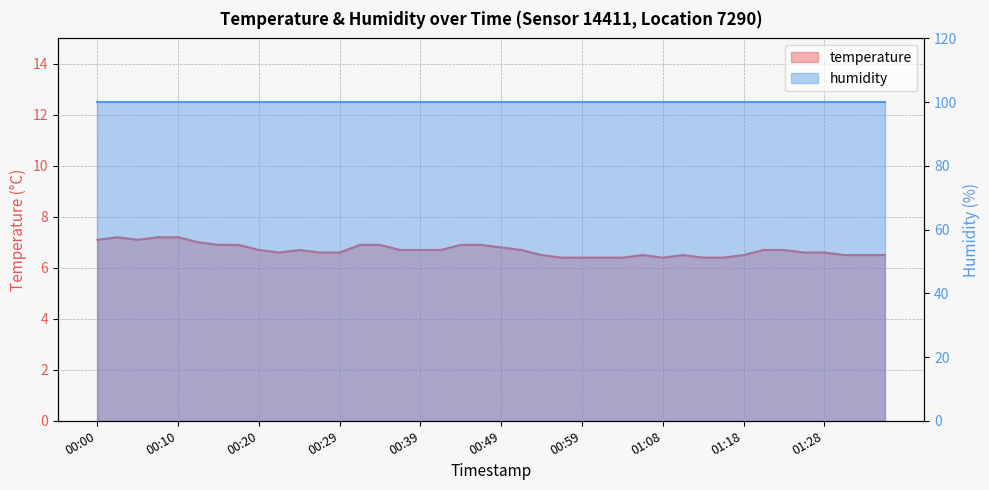

Where is the data nearest to the value 6?

00:56